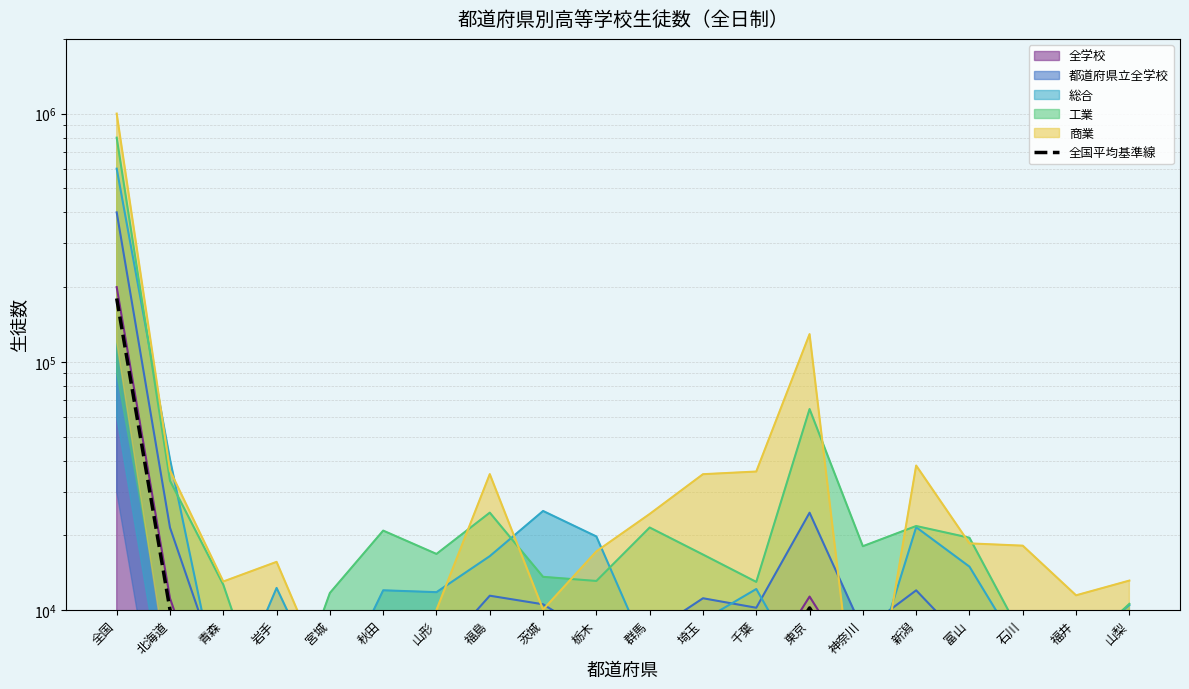

How many interior local peaks (higher than both neighbors) does the data have?

5